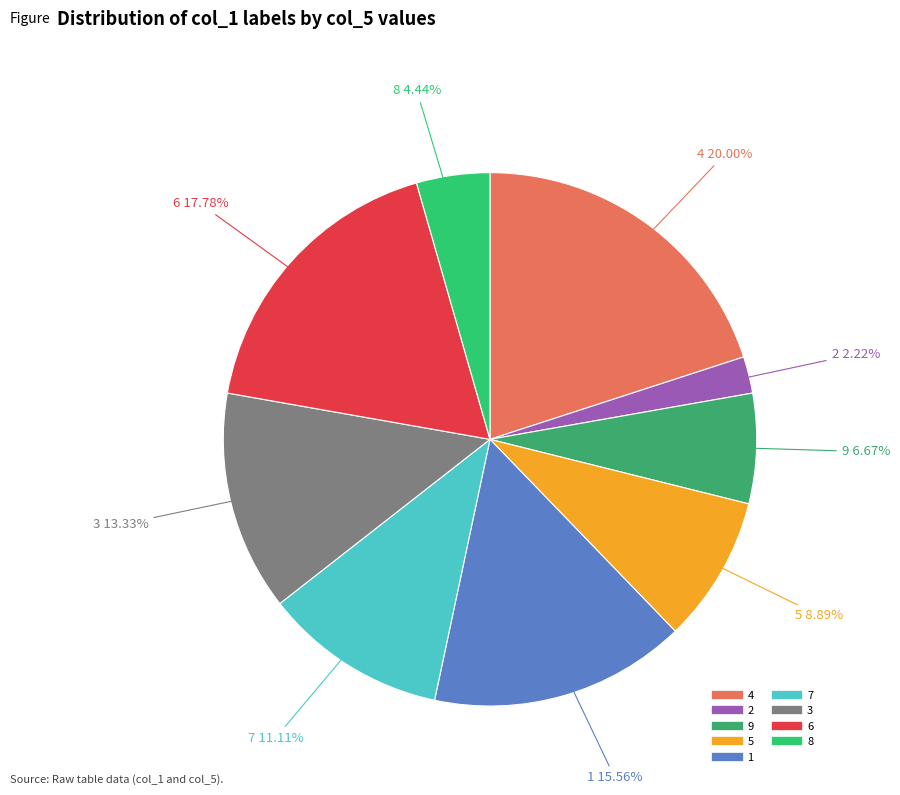

How many segments does this pie chart have?

9